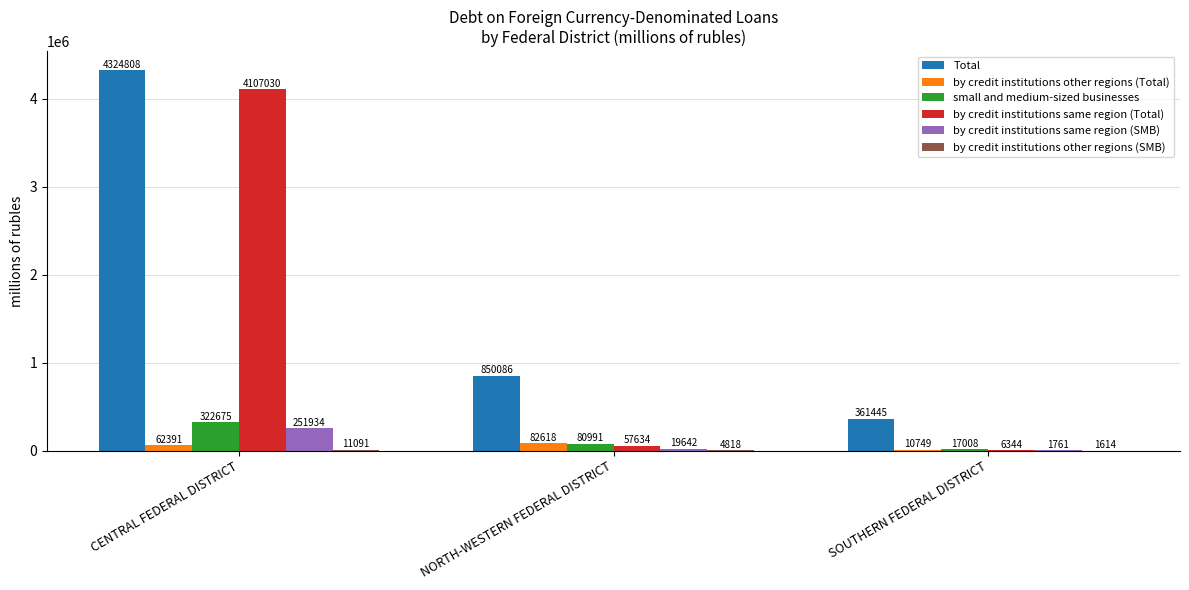

Where does the small and medium-sized businesses series first go above 80991?

CENTRAL FEDERAL DISTRICT